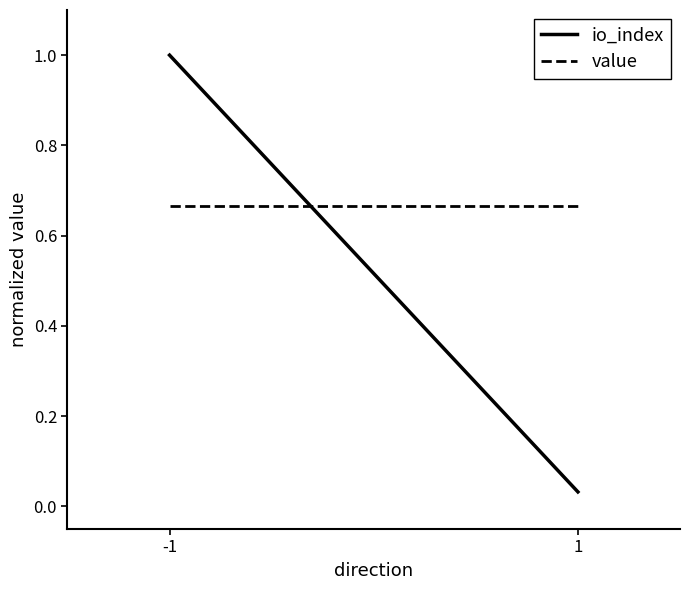

Reading left to right, transcribe all the data shown in this chart.

io_index: -1=1.0	1=0.0
value: -1=0.7	1=0.7